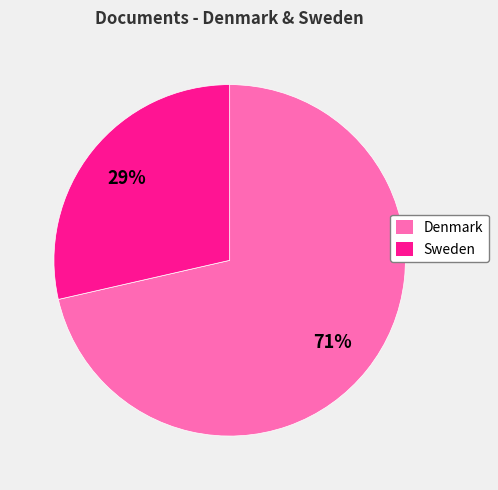

To the nearest percent, what is the average slice percentage?

50%